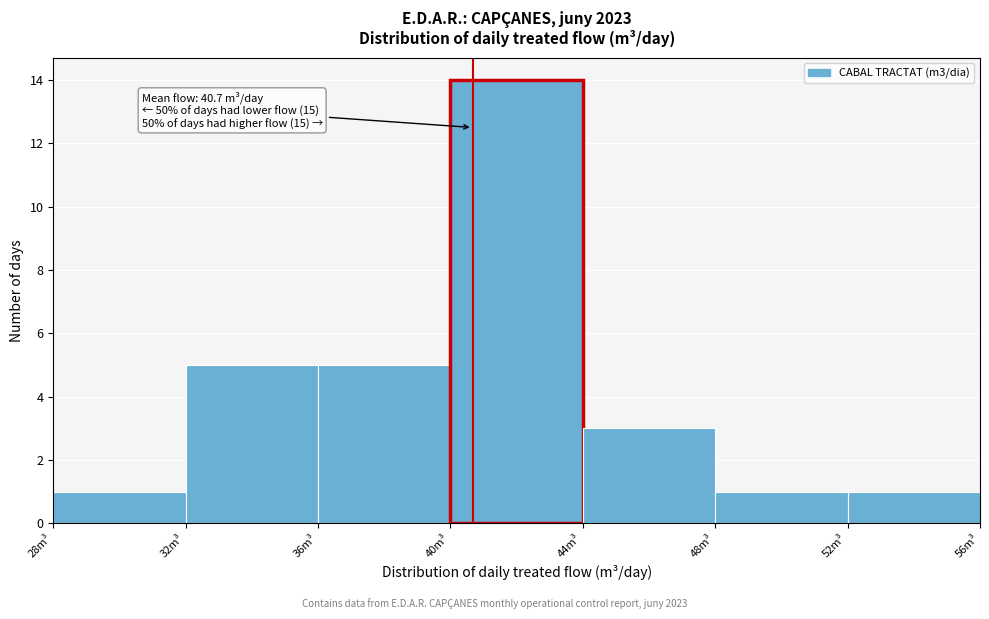

Over which range of the x-axis is the bar tallest?

40 to 44